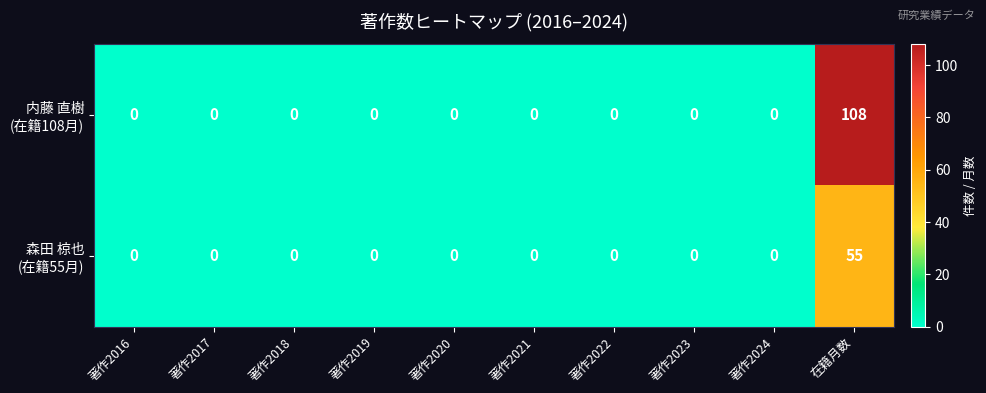

What is the total value across all series at 在籍月数?

163